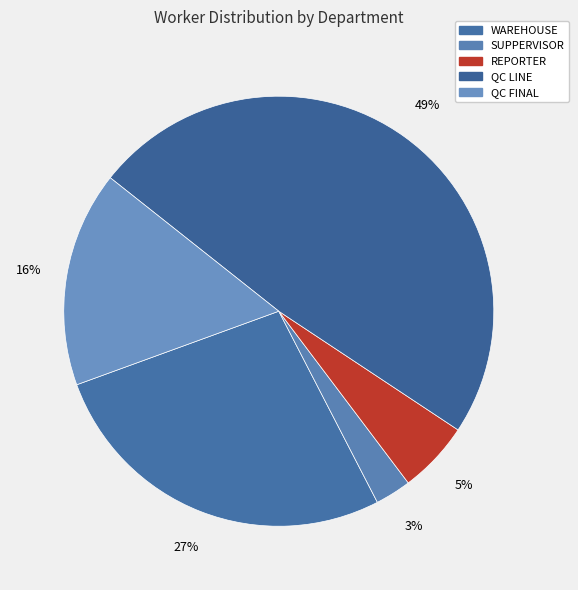

True or false: WAREHOUSE accounts for 21% of the total.

False